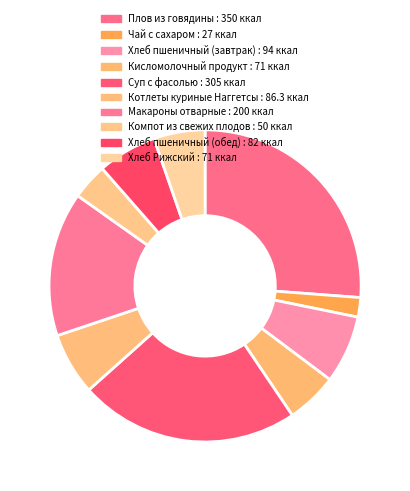

Count the number of slices in the pie.

10